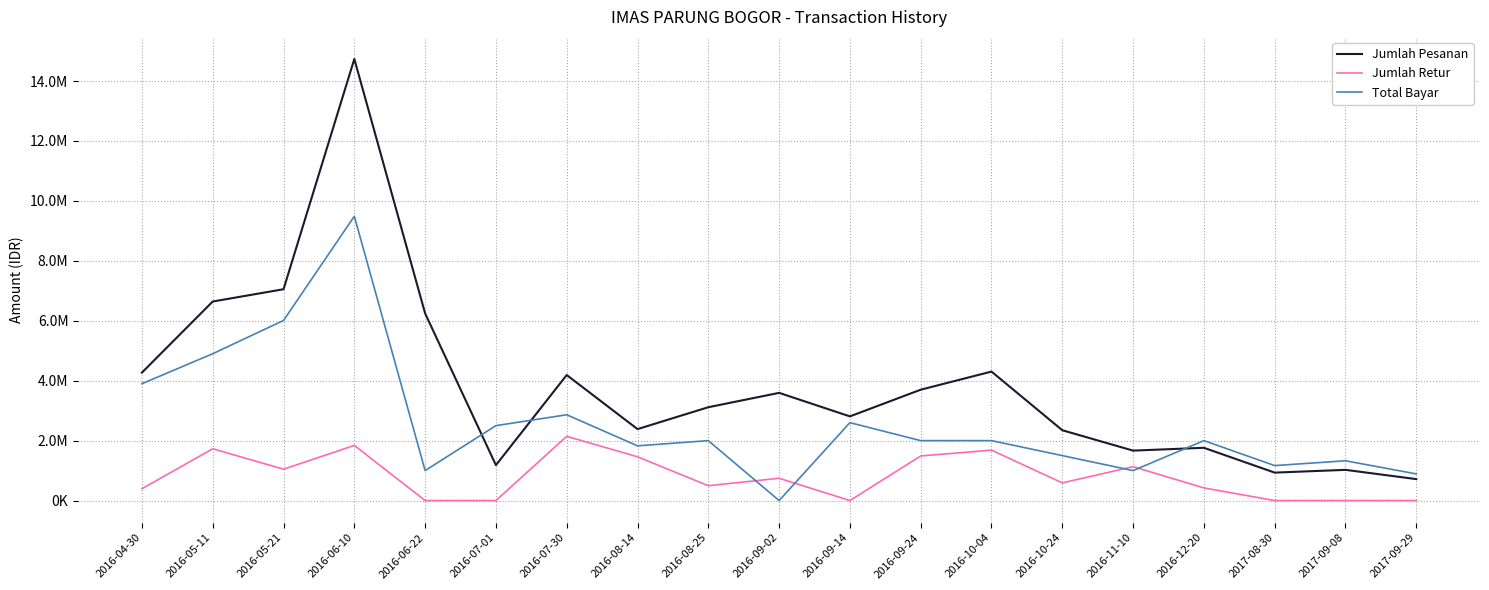

The Jumlah Retur series shows -1440849 at 2017-09-08. True or false?

False